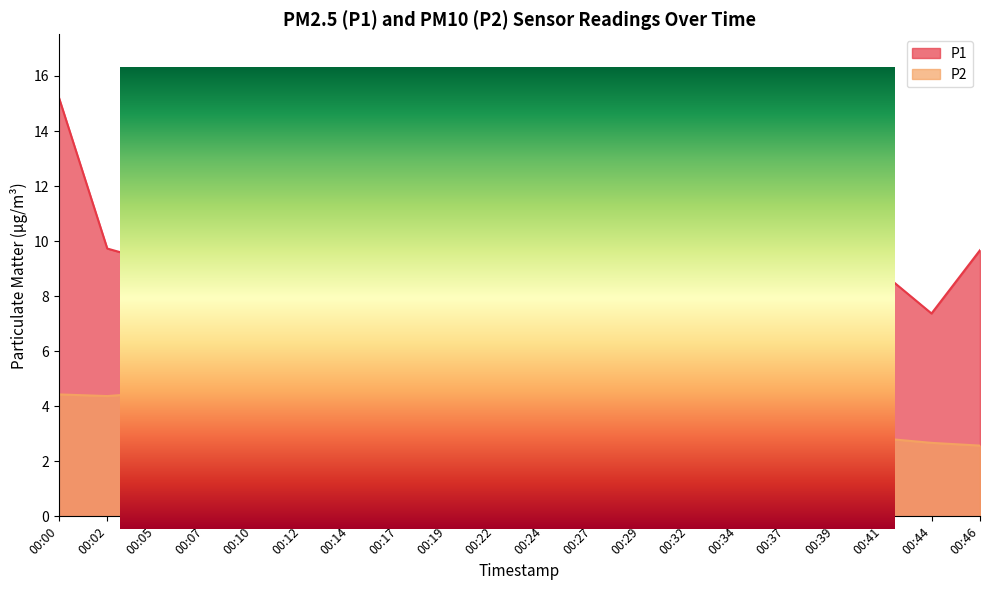

Reading left to right, list all the values displayed in this chart.

P1: 15.2	9.7	9.2	10.1	6.4	6.6	4.2	6.4	7.8	7.7	7.6	5.0	7.2	13.1	5.0	3.9	5.9	8.8	7.4	9.7
P2: 4.4	4.4	4.5	3.1	2.7	3.6	3.0	3.4	4.1	4.8	3.9	3.0	2.8	2.8	2.8	2.8	2.3	2.8	2.7	2.6